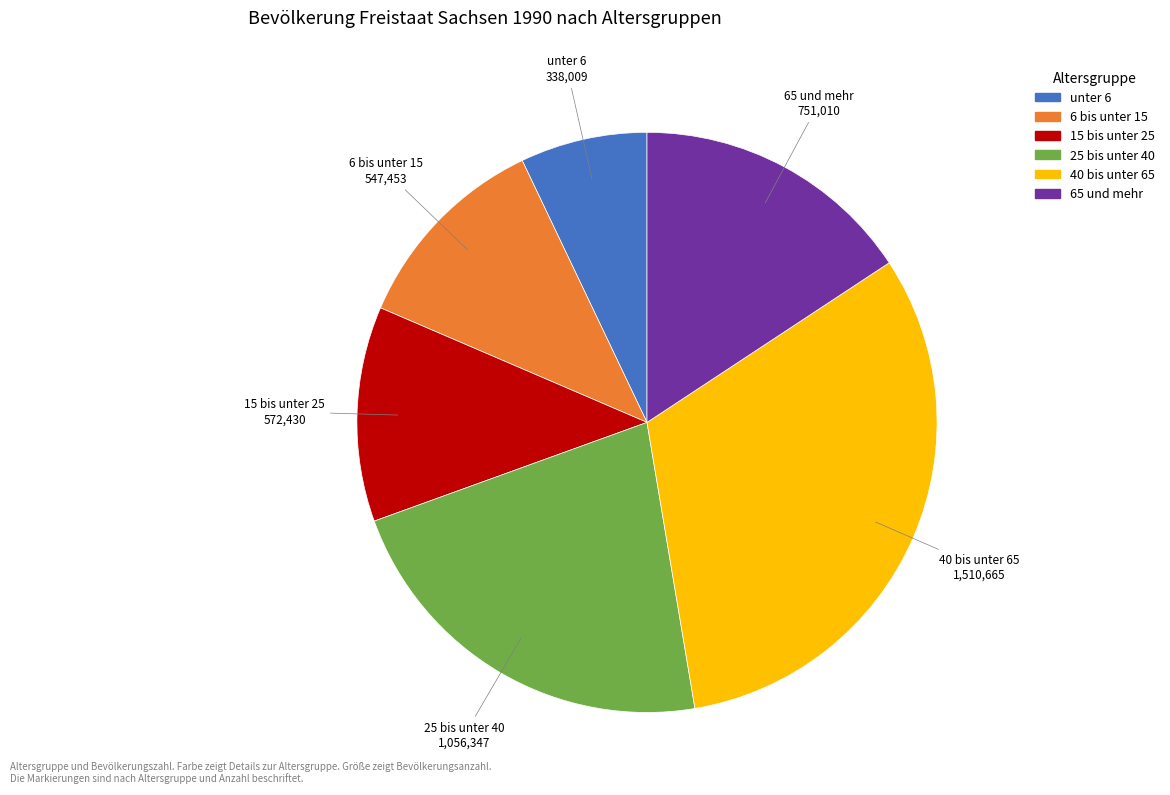

The 6 bis unter 15 slice represents 11% of the pie. True or false?

True